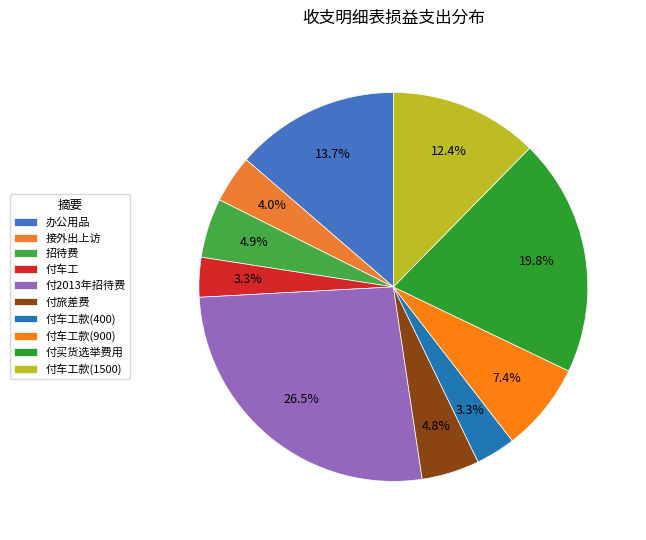

What is the change in value from 招待费 to 付车工款(400)?

-200.0